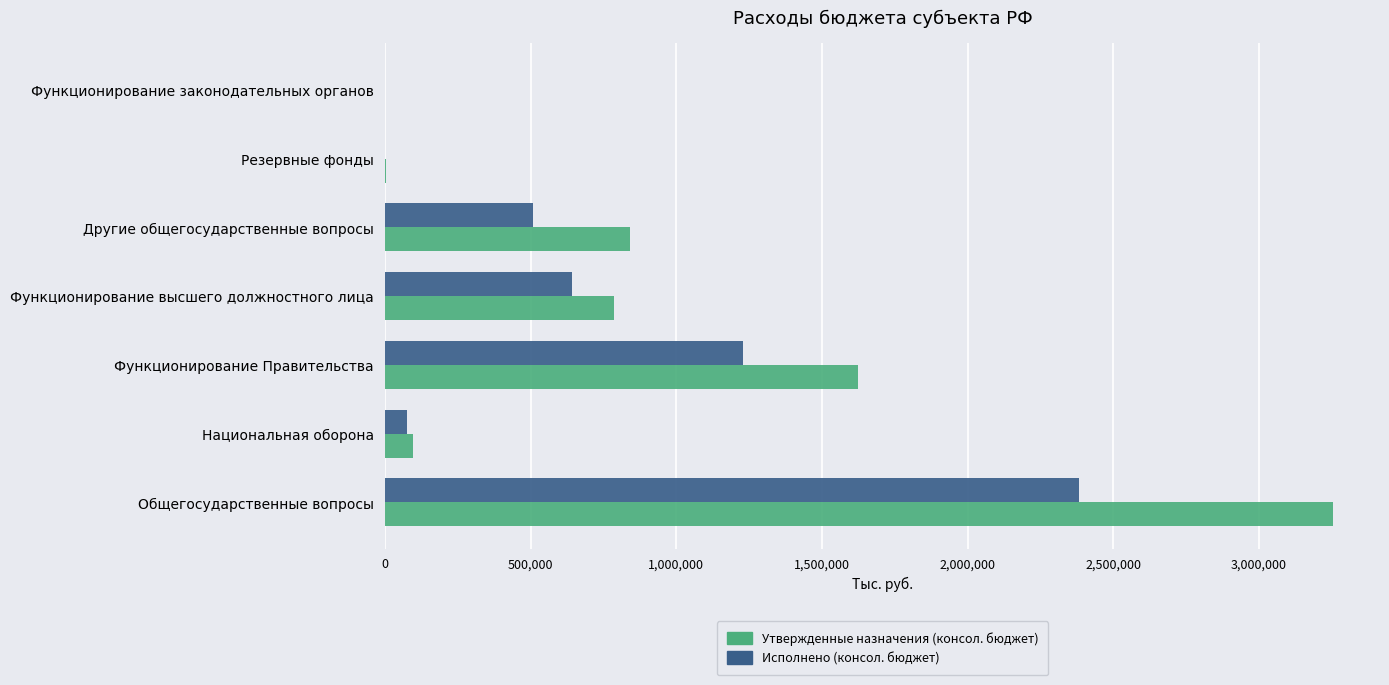

What are all the series names shown in the legend?

Утвержденные назначения (консол. бюджет), Исполнено (консол. бюджет)